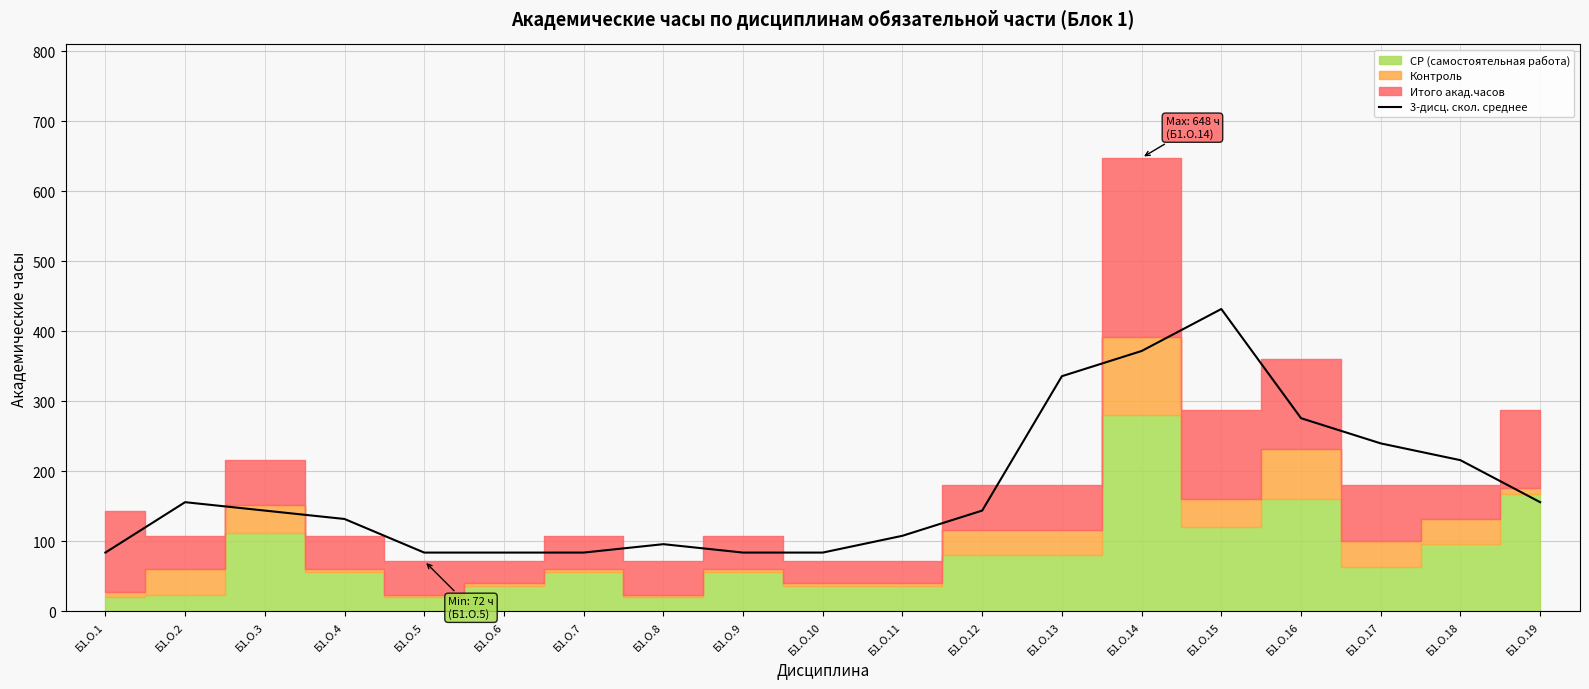

The value of 3-дисц. скол. среднее at Б1.О.6 is 84. True or false?

True